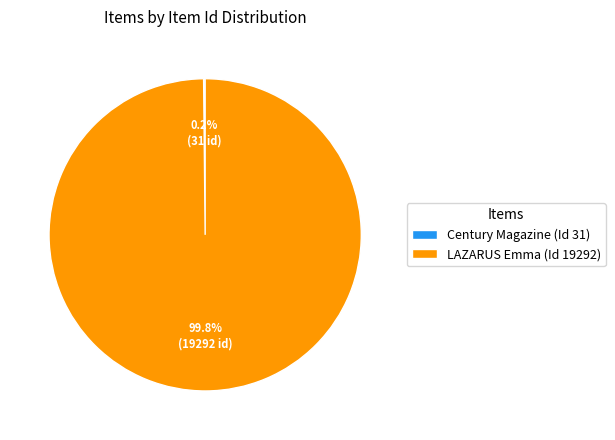

Which category has the biggest portion of the pie?

LAZARUS Emma (Id 19292)